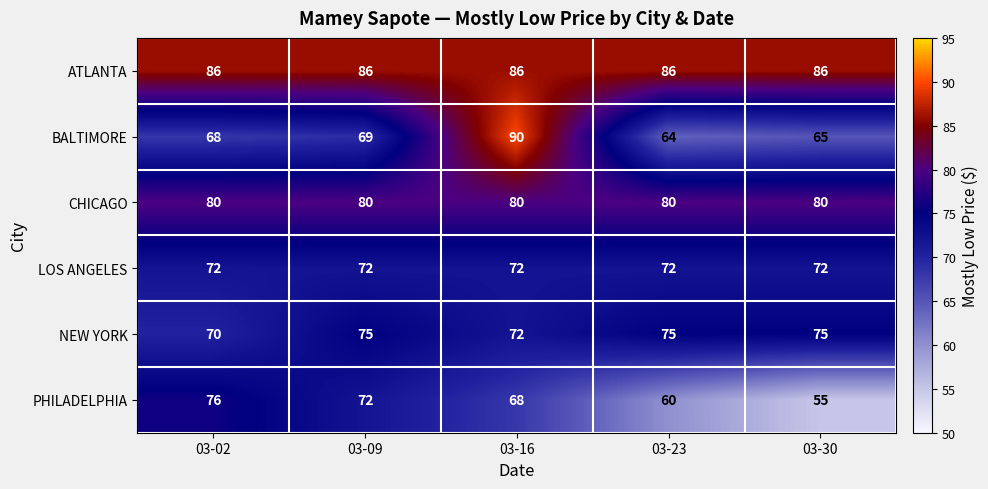

Which series changed the most between 03-09 and 03-23?

PHILADELPHIA